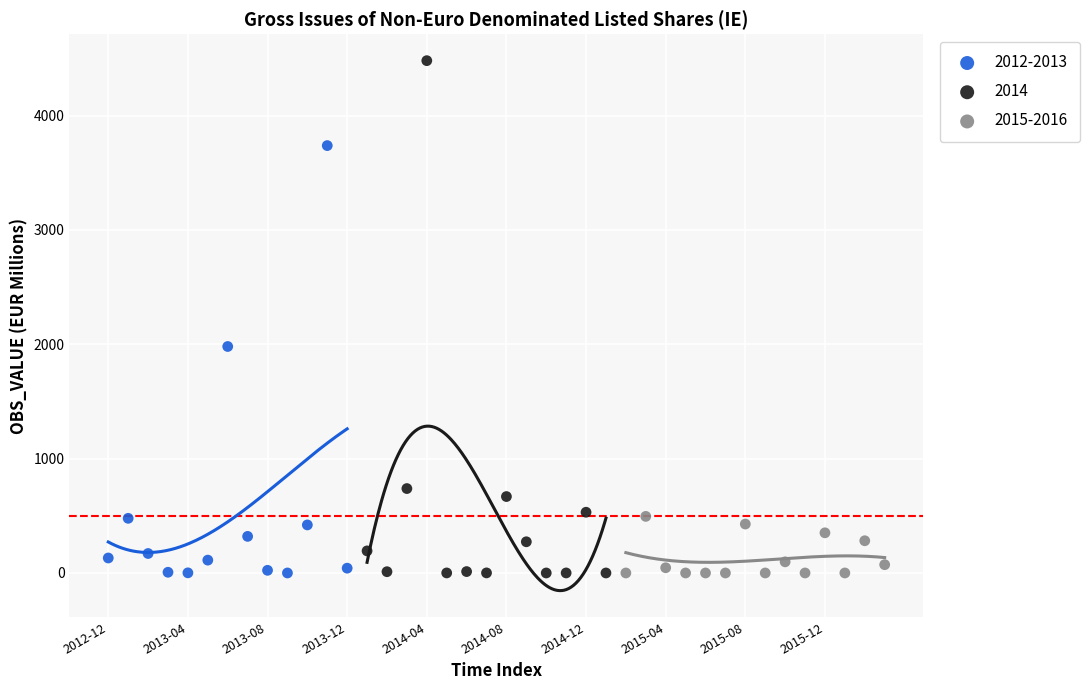

Which series has the widest spread of Y values?

2014